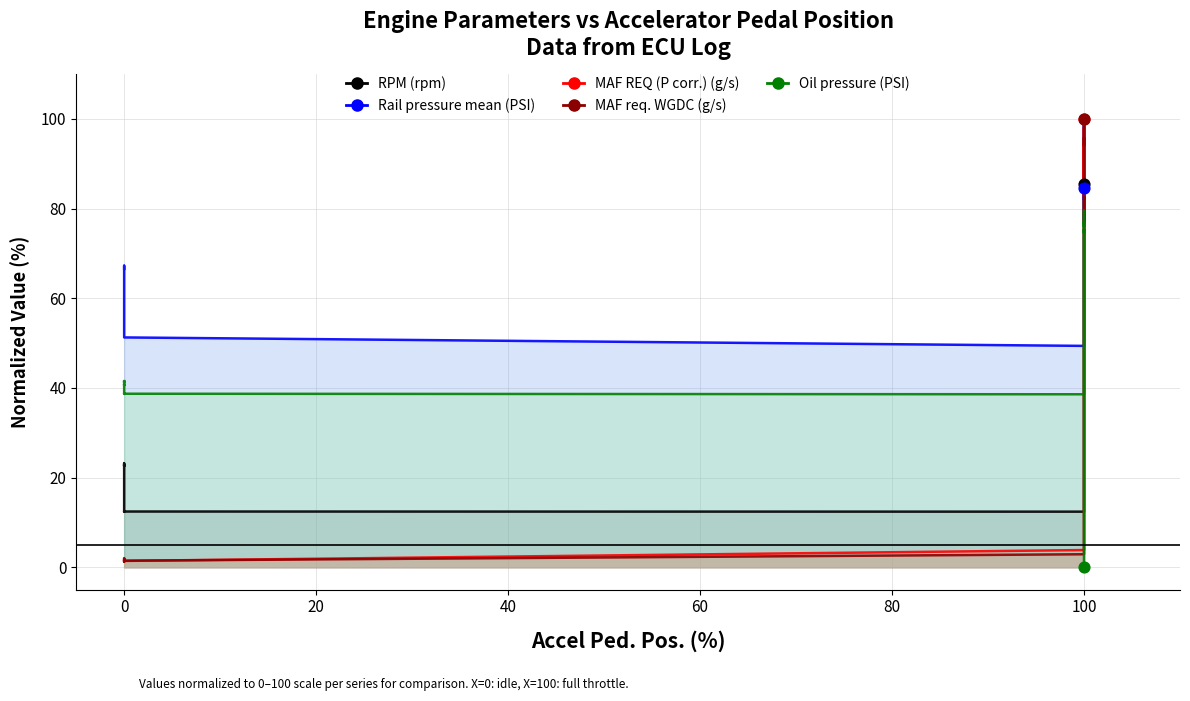

Which series has the widest spread of Y values?

MAF REQ (P corr.) (g/s)